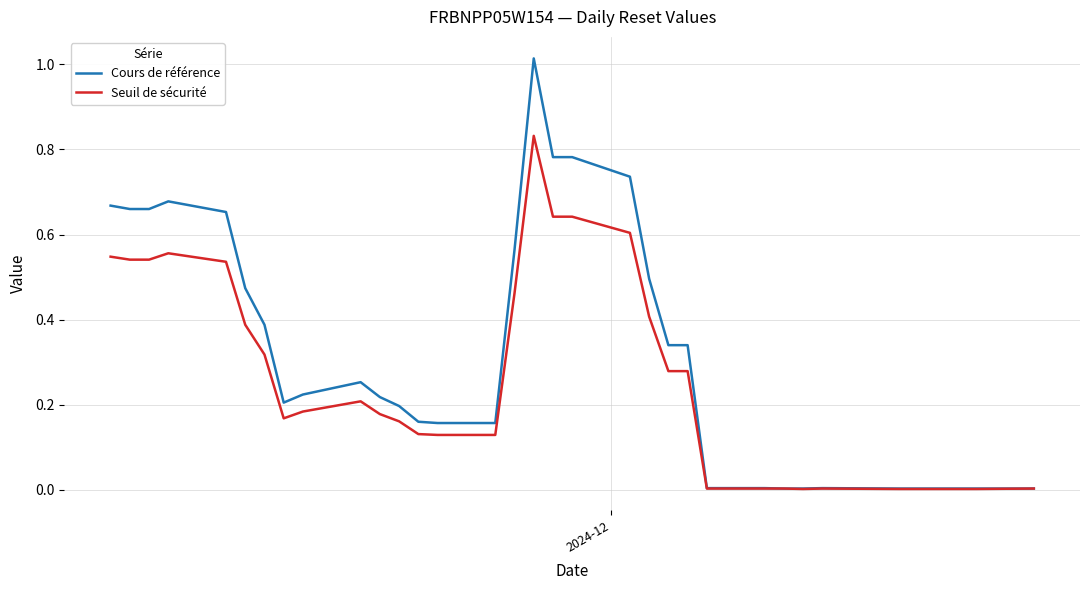

Does the chart display data point markers on the line(s)?

No